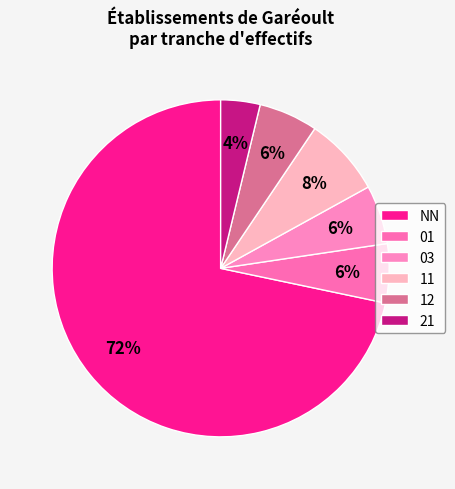

To the nearest percent, what percentage of the pie is 12?

6%